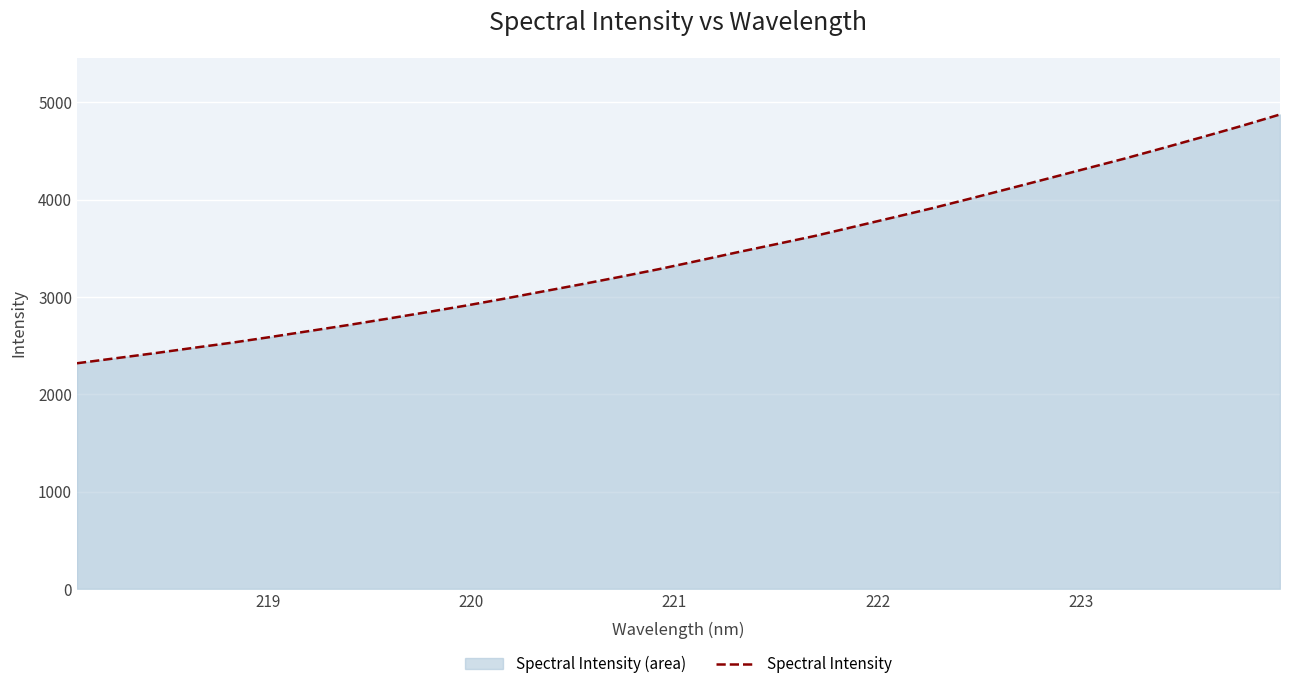

What is the average value?

3425.5